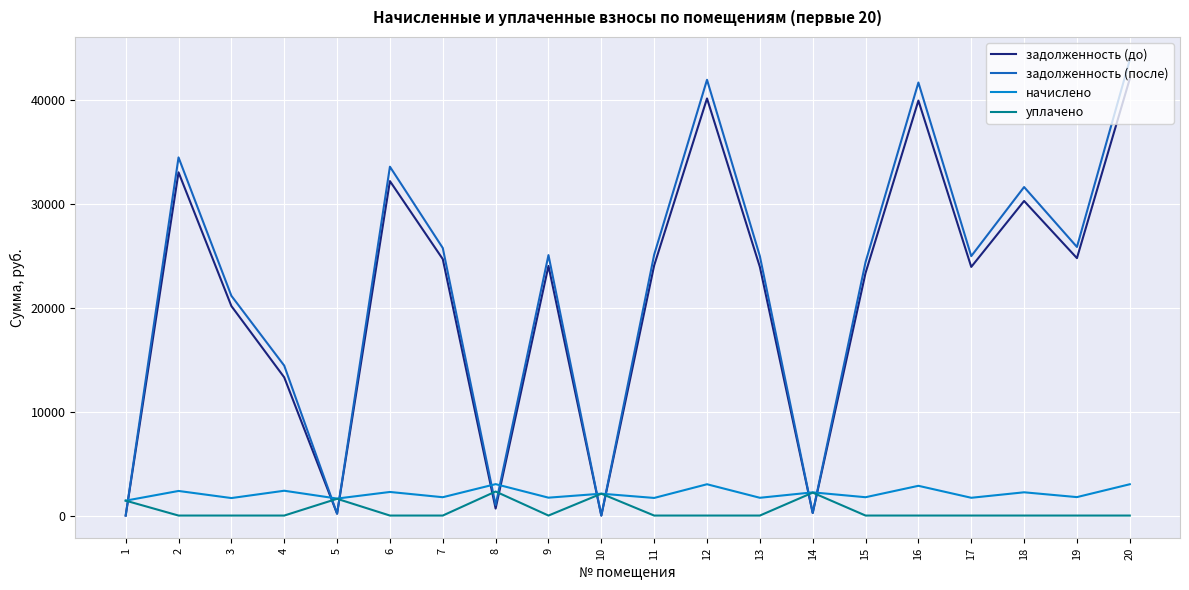

What is the spread (max minus min) of values at 8?

2352.6